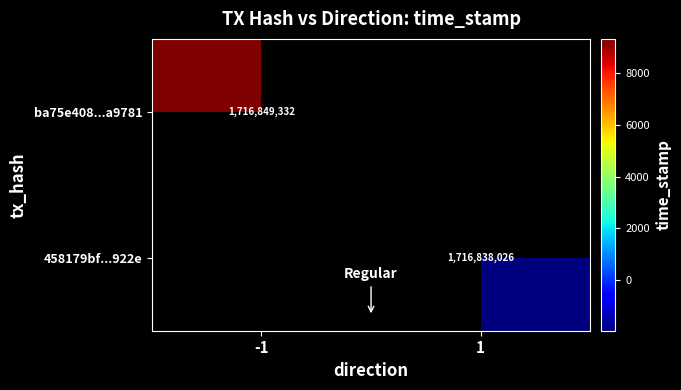

Is it true that ba75e408...a9781 equals 1716849332 at -1?

True